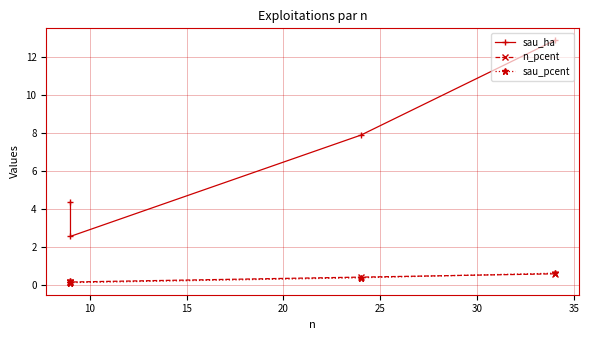

How many lines are shown in the chart?

3